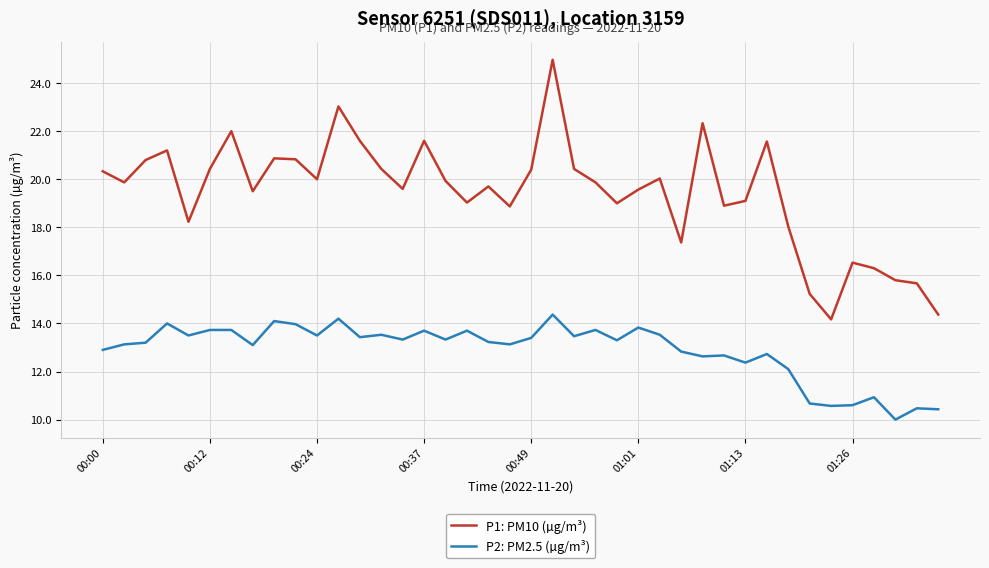

What is the maximum value shown in the chart?

25.0